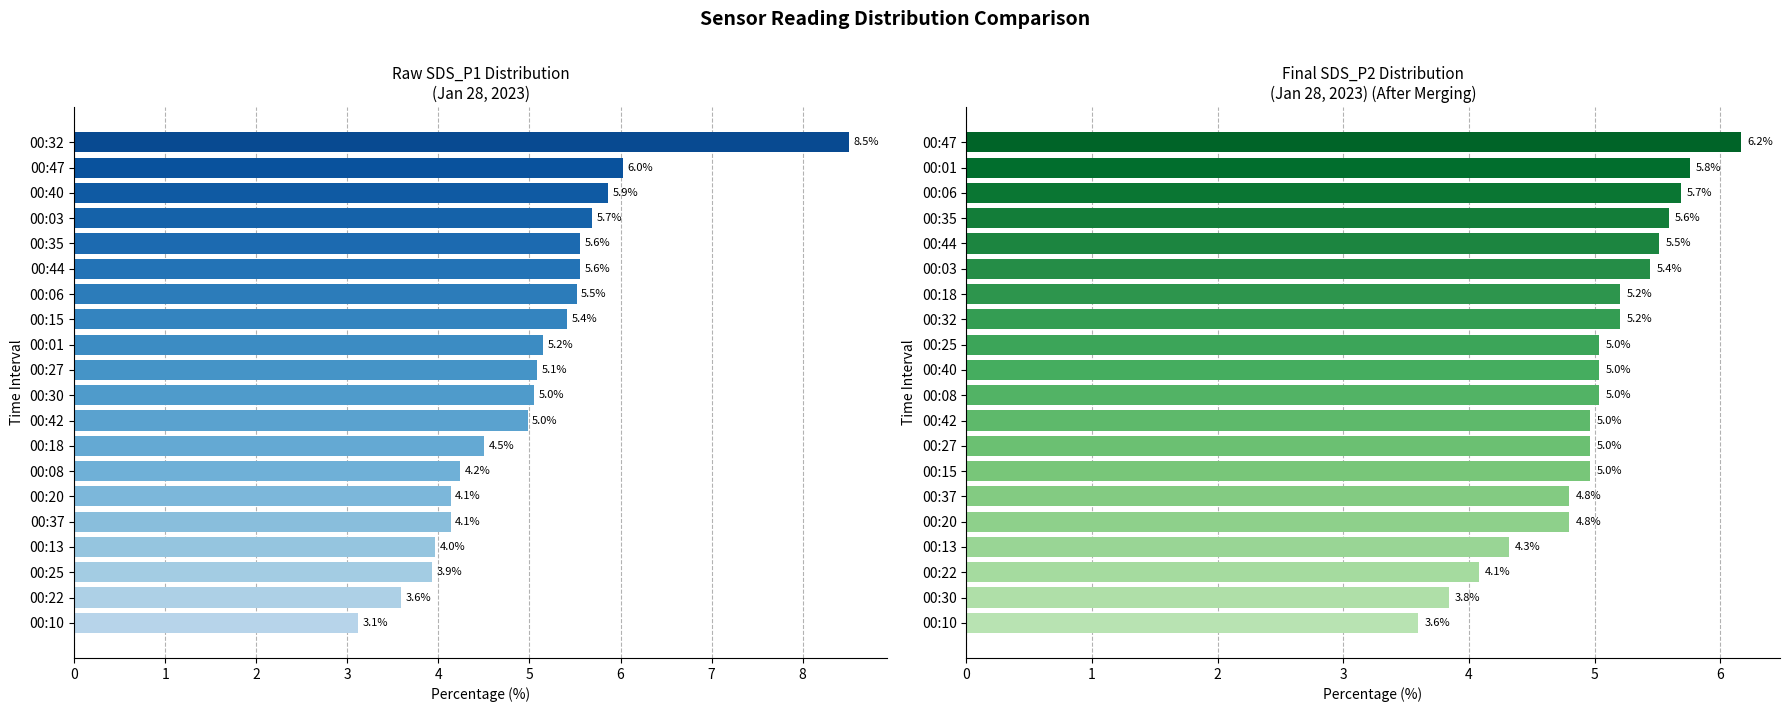

Rank the series by their maximum value, from lowest to highest.

SDS_P2, SDS_P1